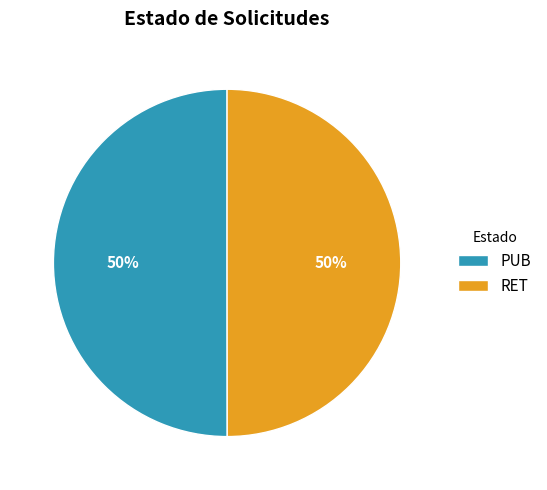

Do PUB and RET together represent more than half of the pie?

Yes